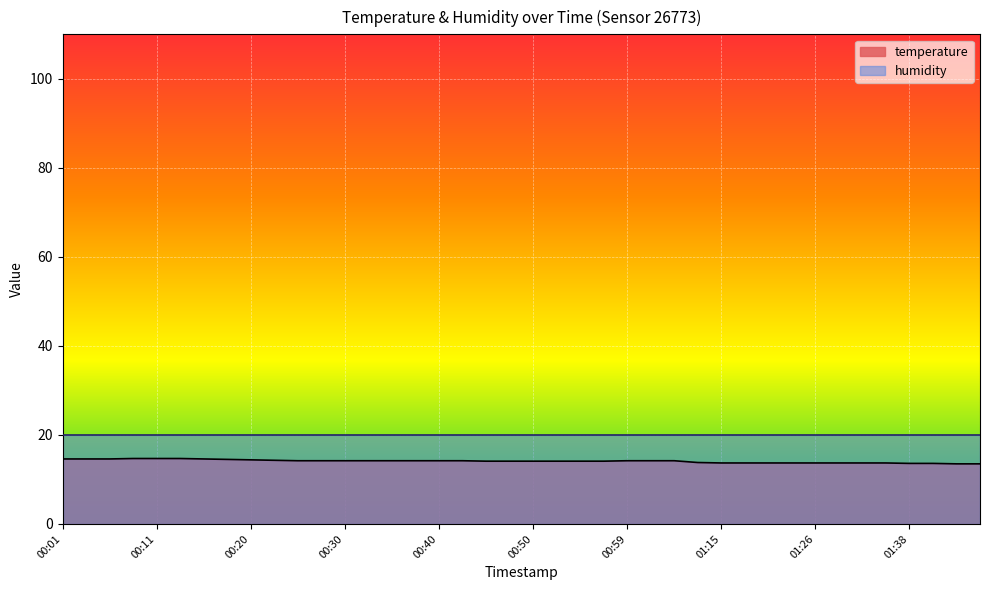

What position from the right is 01:05?

14